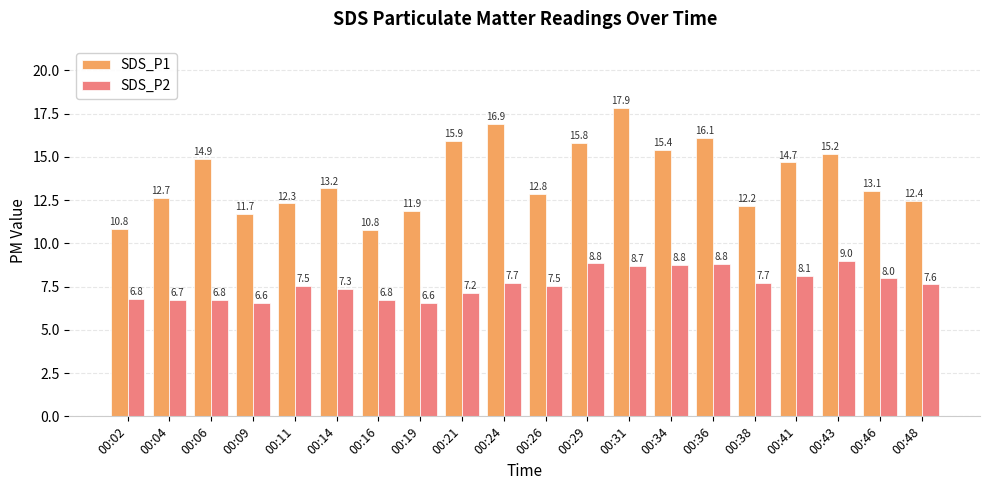

Rank the series by their average value, from highest to lowest.

SDS_P1, SDS_P2